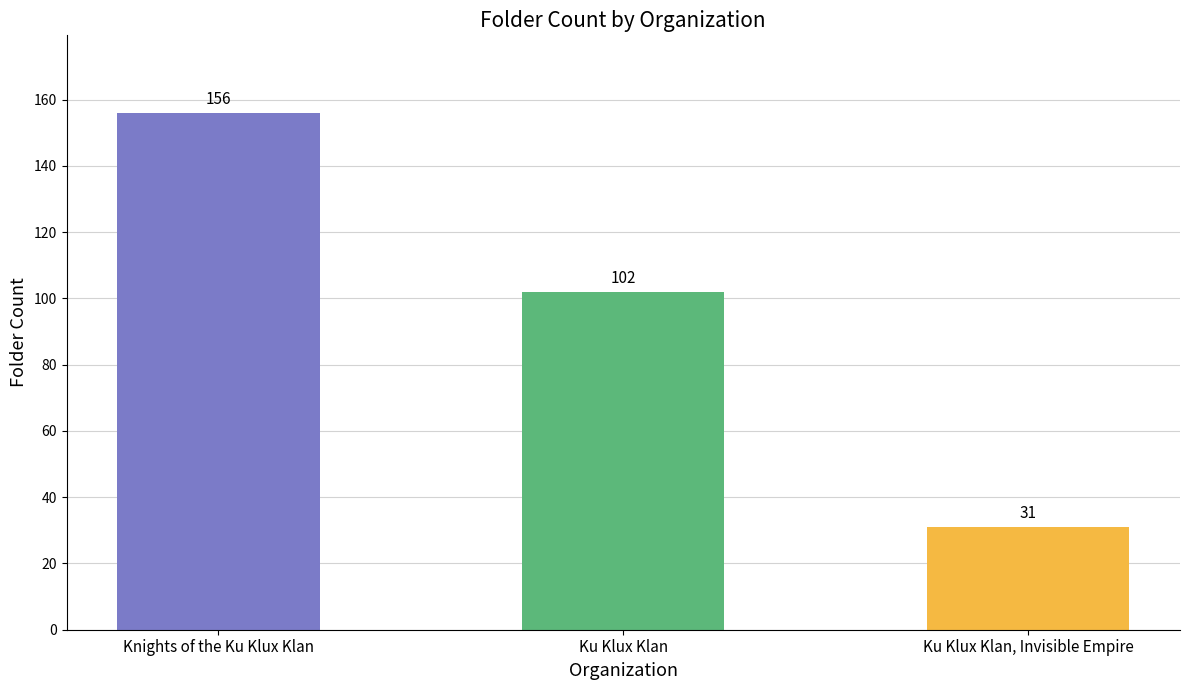

What value does the data have at Ku Klux Klan, to the nearest 5?

100